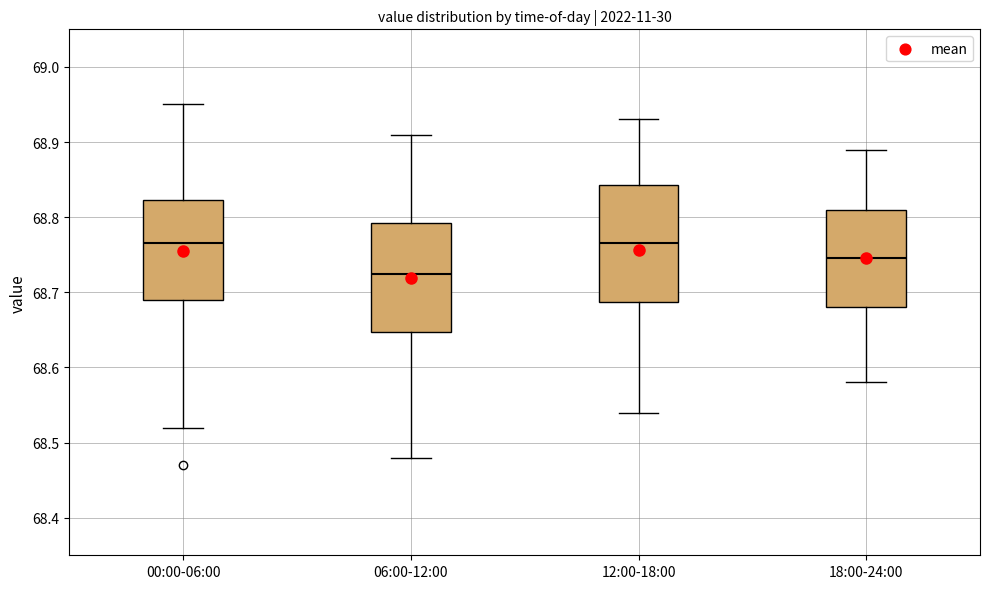

Which box is the tallest, from its lower edge to its upper edge?

12:00-18:00